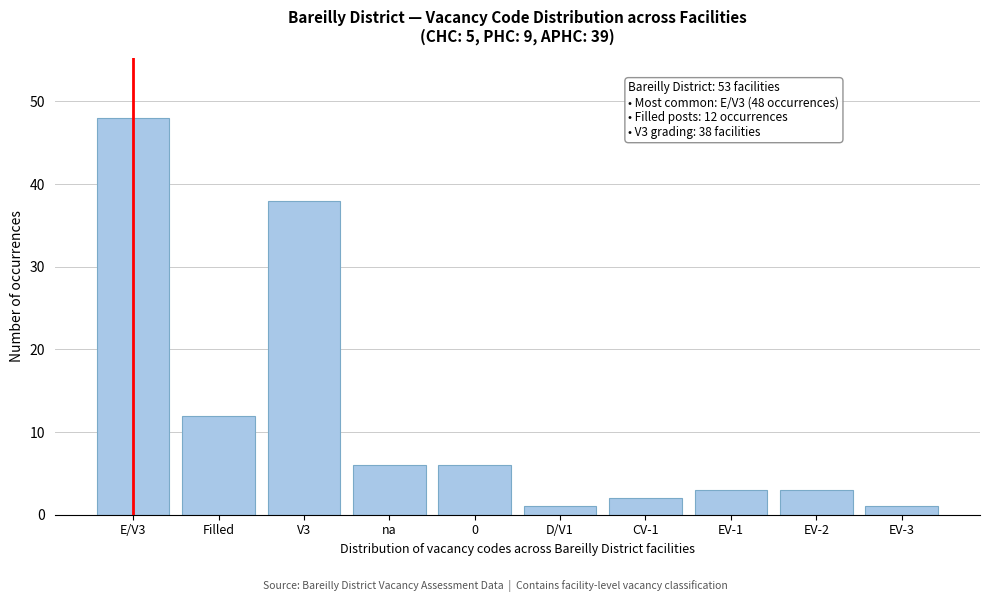

Reading left to right, extract all data points from this chart.

48	12	38	6	6	1	2	3	3	1